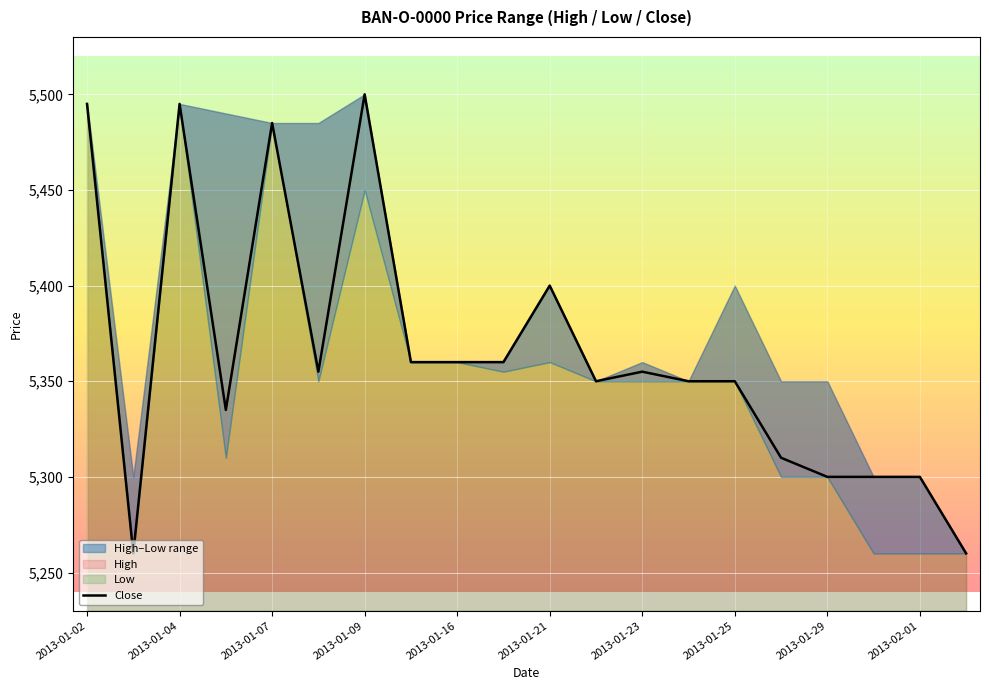

How many interior local peaks (higher than both neighbors) does the data have?

5